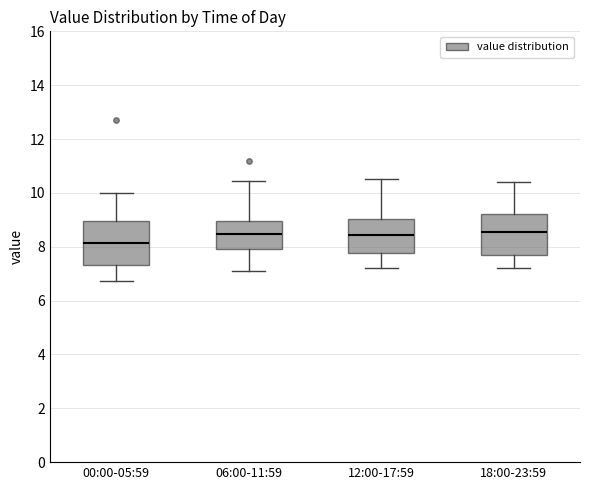

Reading left to right, transcribe this box plot: for each box, give where its median line is, the range the box spans, and where its two whiskers end, as read against the y-axis. The values are not printed on the chart, so give them approximately, as read against the axis.

00:00-05:59: median 8.2, box 7.4 to 9.0, whiskers 6.8 to 10.0
06:00-11:59: median 8.4, box 8.0 to 9.0, whiskers 7.2 to 10.4
12:00-17:59: median 8.4, box 7.8 to 9.0, whiskers 7.2 to 10.6
18:00-23:59: median 8.6, box 7.6 to 9.2, whiskers 7.2 to 10.4